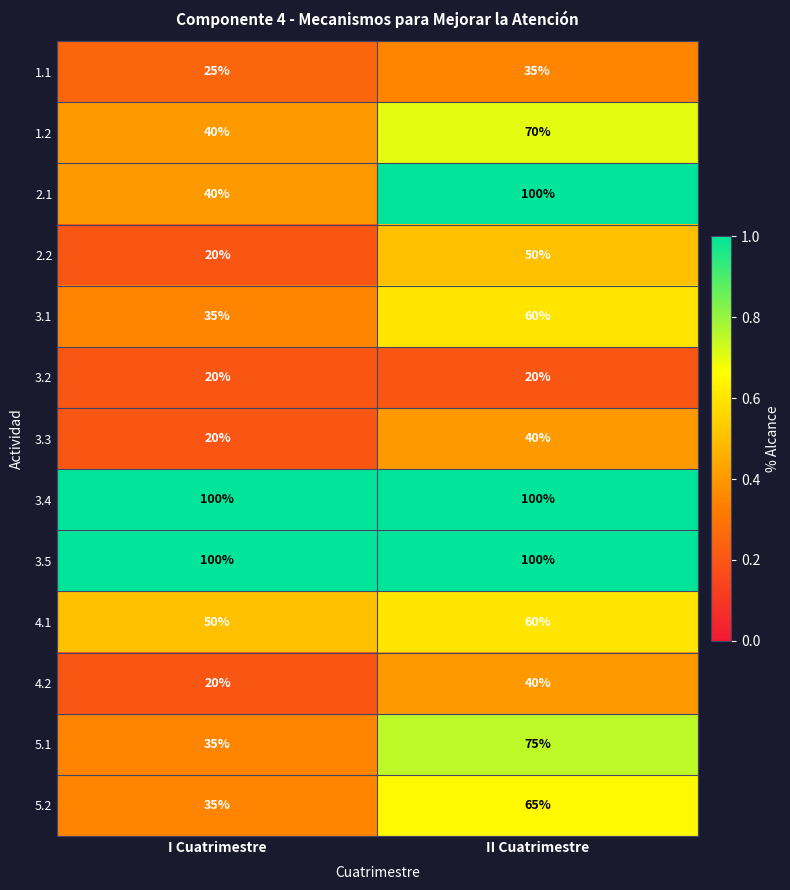

Reading left to right, what are all the values shown in this chart?

1.1: 25	35
1.2: 40	70
2.1: 40	100
2.2: 20	50
3.1: 35	60
3.2: 20	20
3.3: 20	40
3.4: 100	100
3.5: 100	100
4.1: 50	60
4.2: 20	40
5.1: 35	75
5.2: 35	65